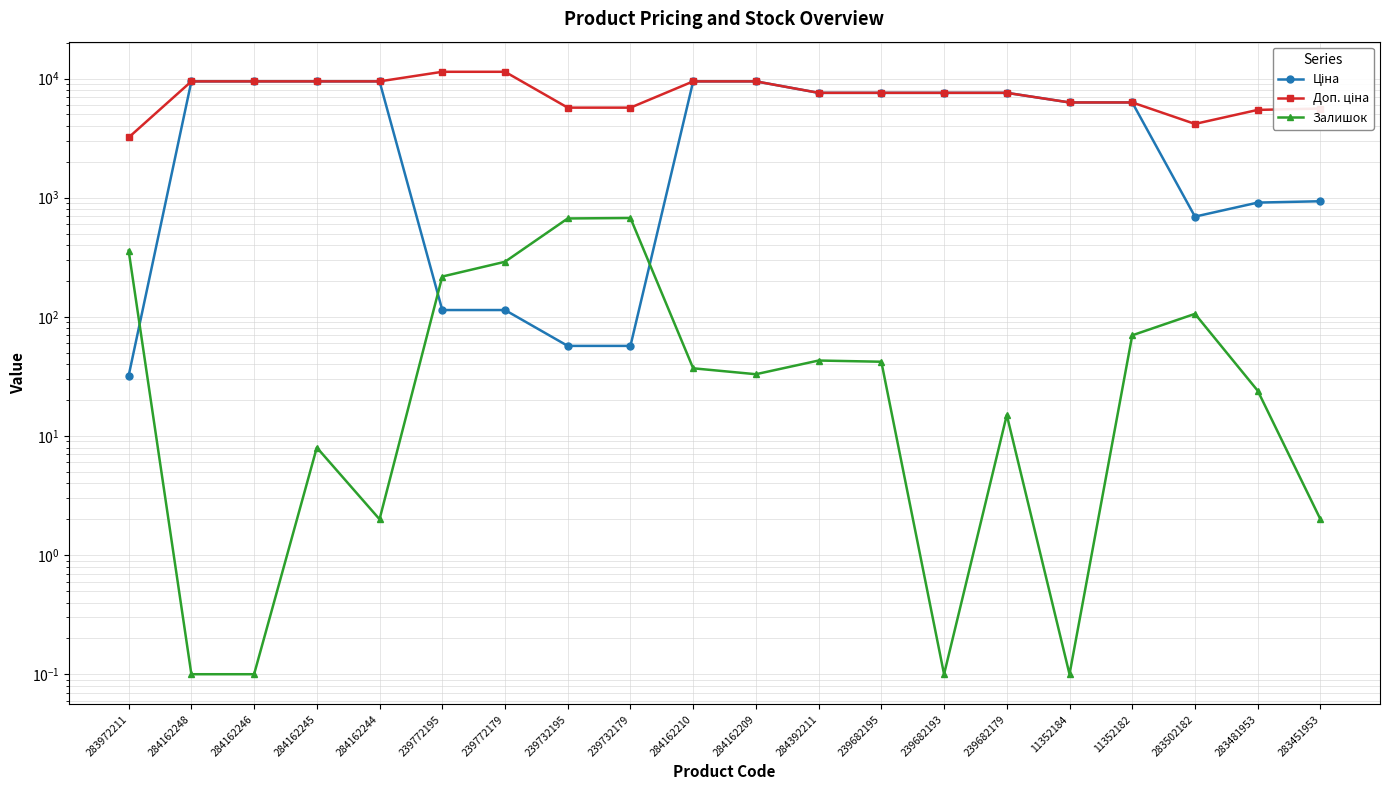

What is the highest value of the Ціна series?

9480.1